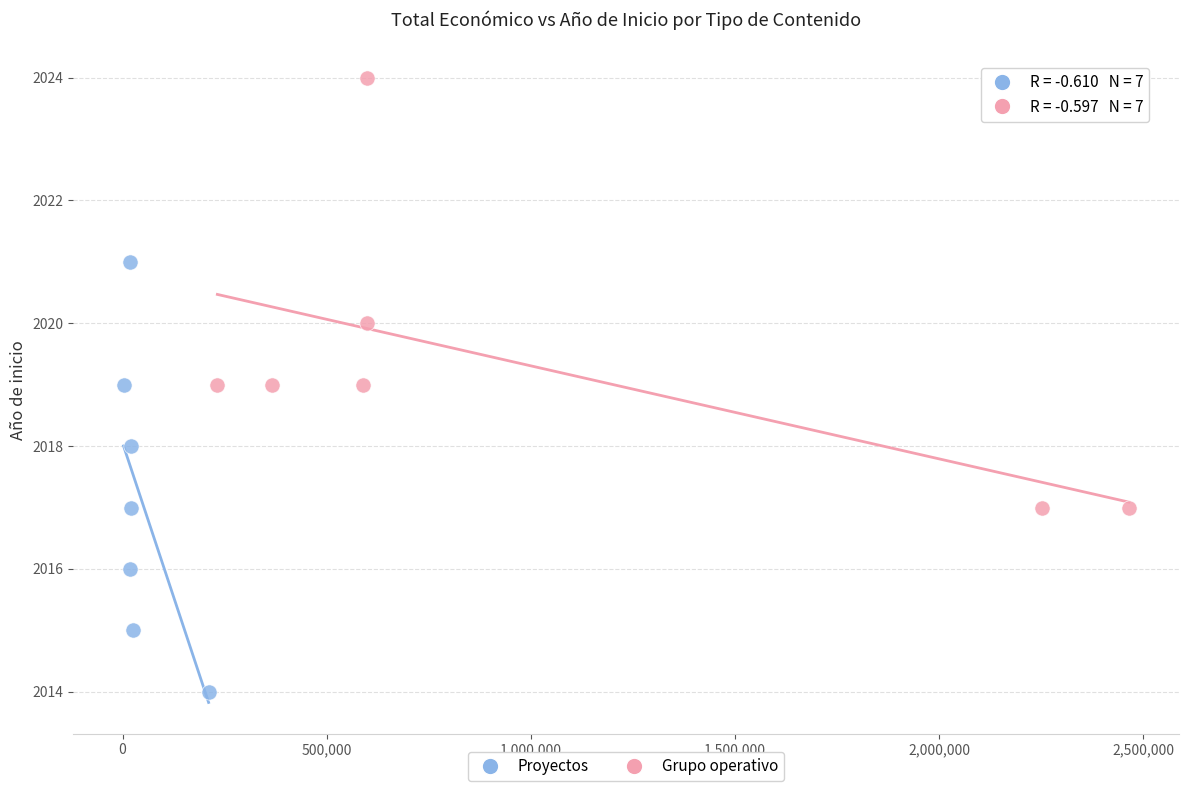

Which series contains the highest Y value?

Grupo operativo